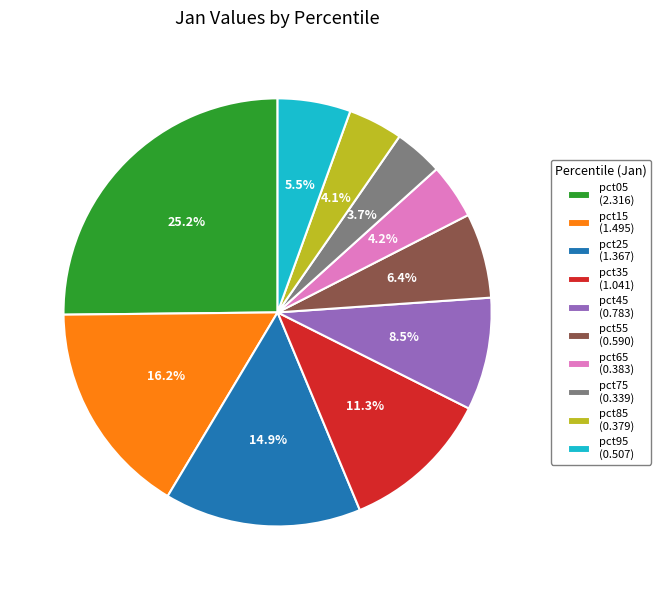

How many slices are in this pie chart?

10